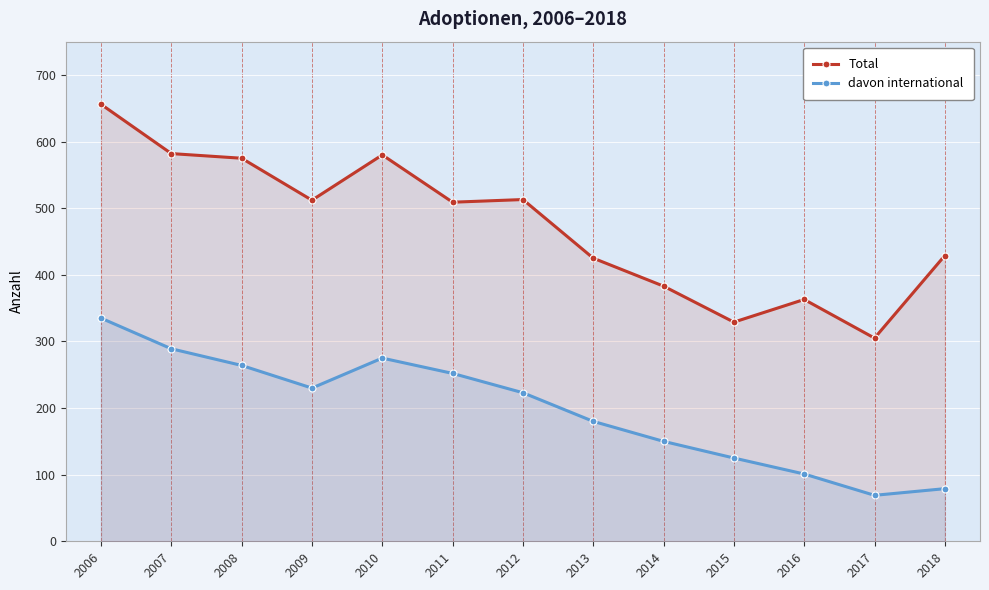

Rank the series at 2013 from lowest to highest value.

davon international, Total